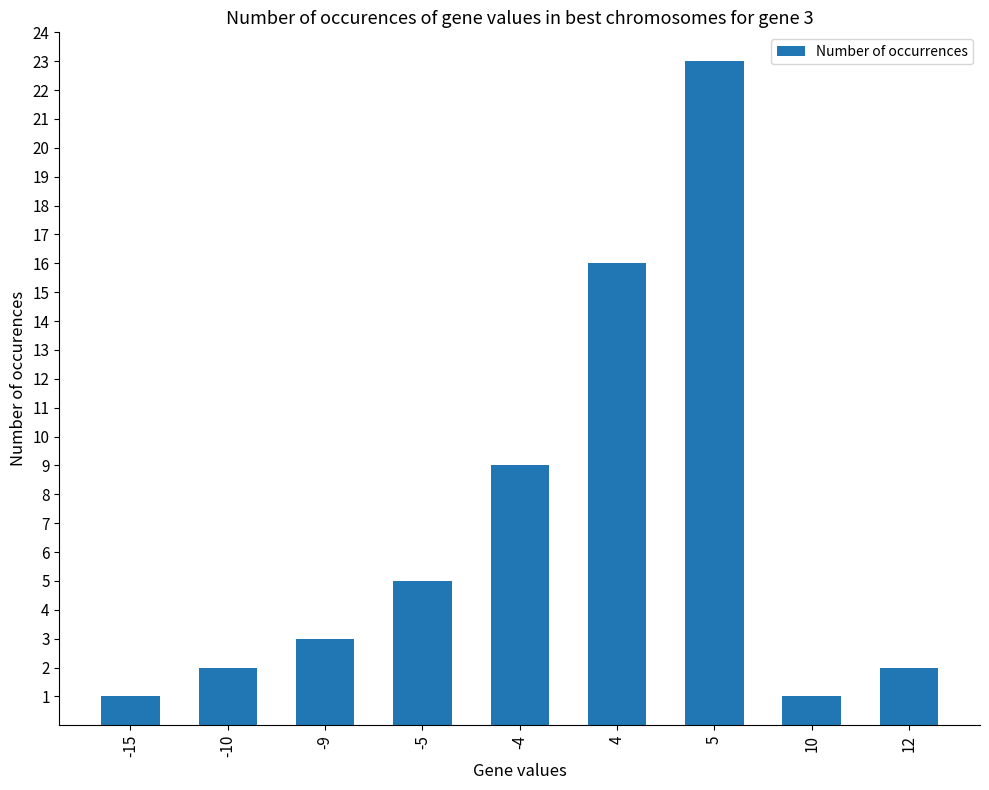

What is the minimum value shown in the chart?

1